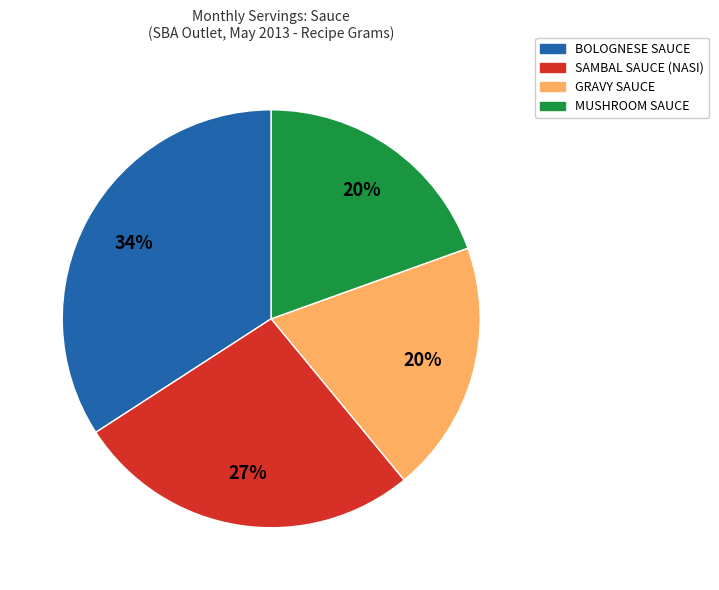

How many segments does this pie chart have?

4